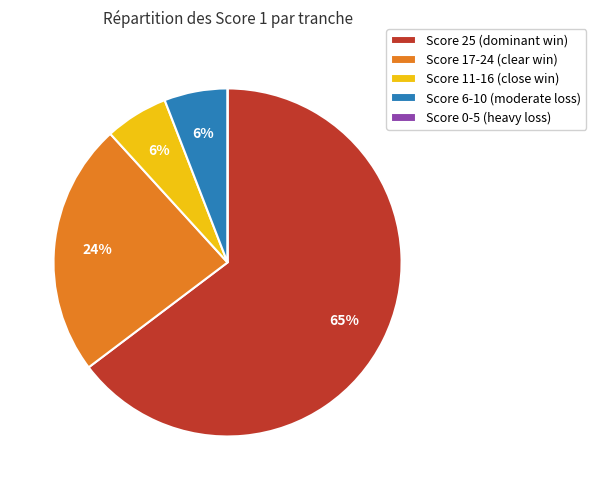

Is there a majority slice in this chart?

Yes